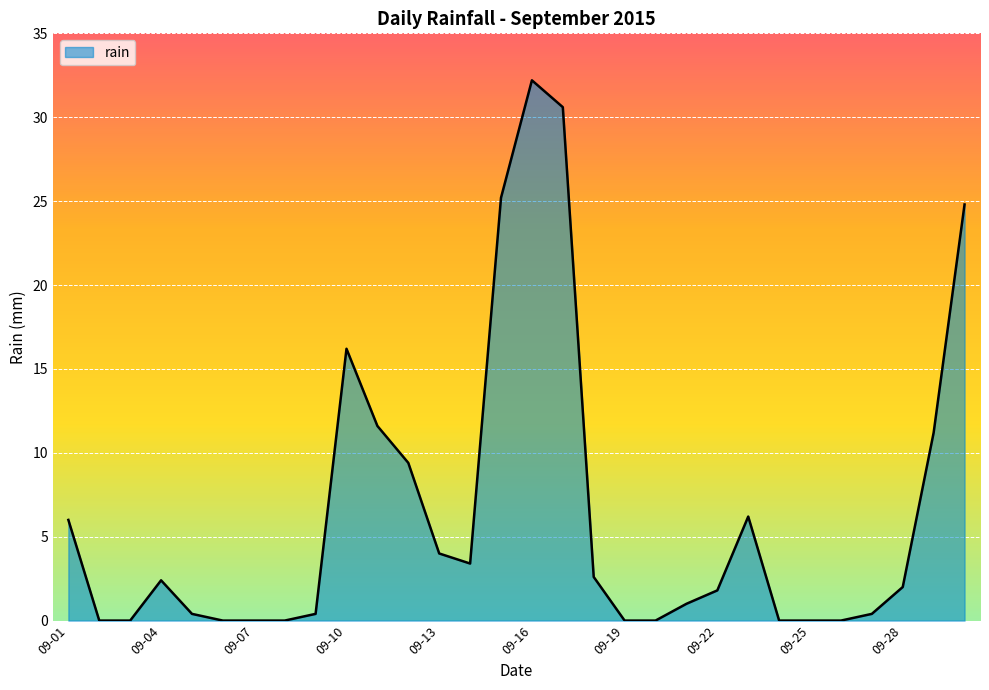

What is the sum of all values?

191.8